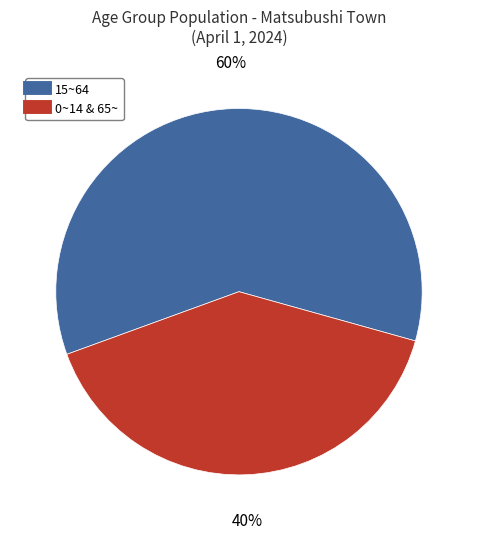

Does any single category account for the majority?

Yes